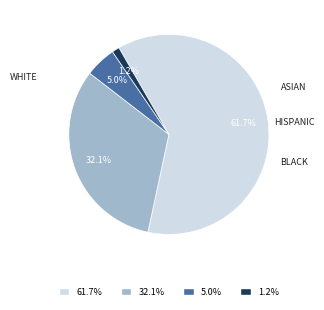

Which slice is the smallest?

1.2%